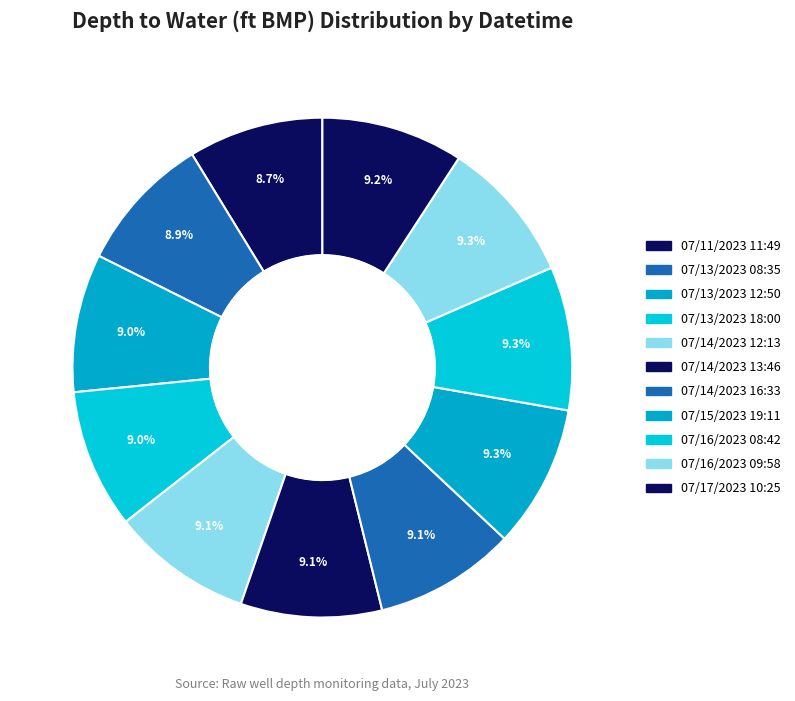

What percentage is the 07/16/2023 09:58 slice, to the nearest percent?

9%